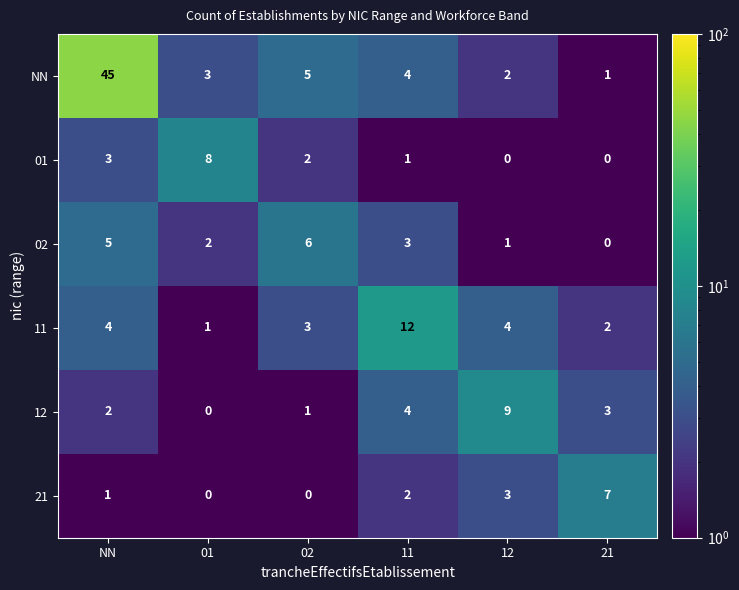

What is the greatest value displayed?

45